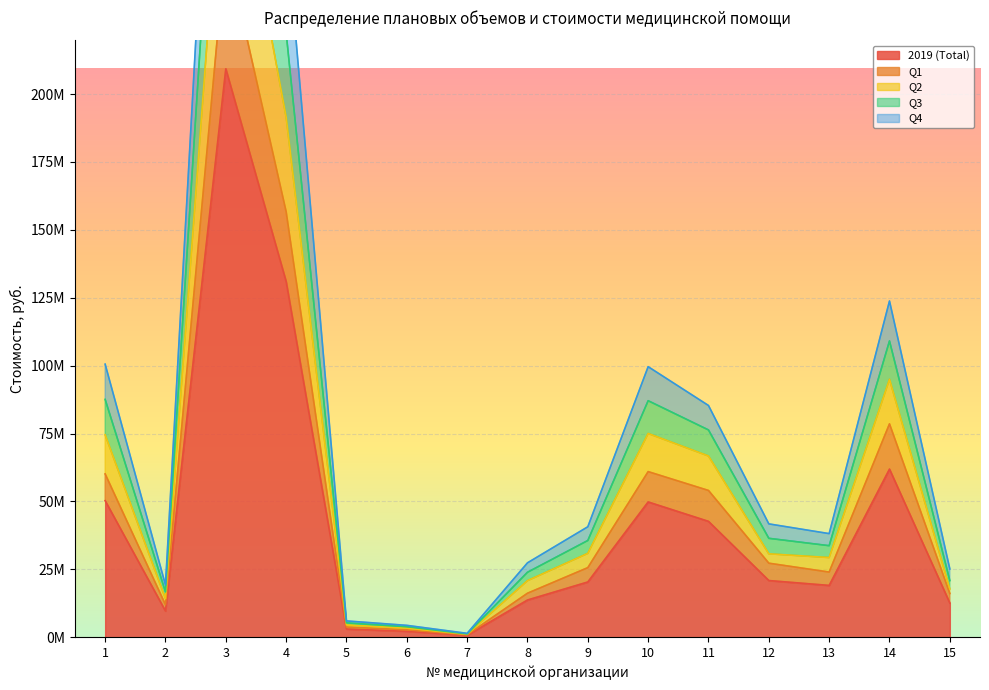

True or false: Q1 and 2019 (Total) cross at least once.

False